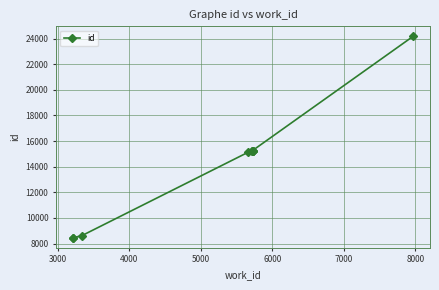

What is the value of the 2nd point from the left?

8453